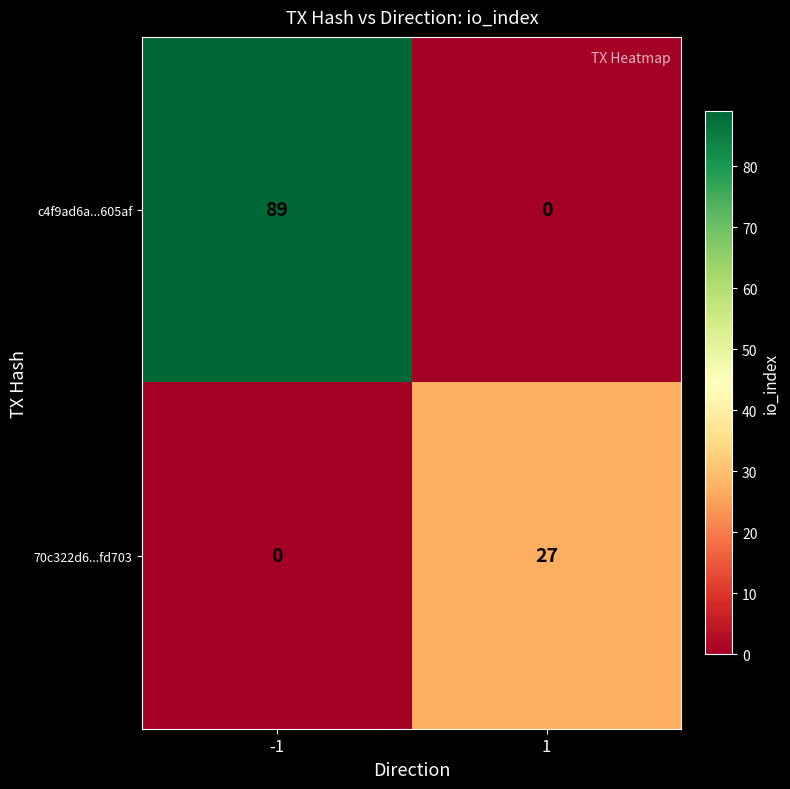

The c4f9ad6a...605af series shows -62 at 1. True or false?

False